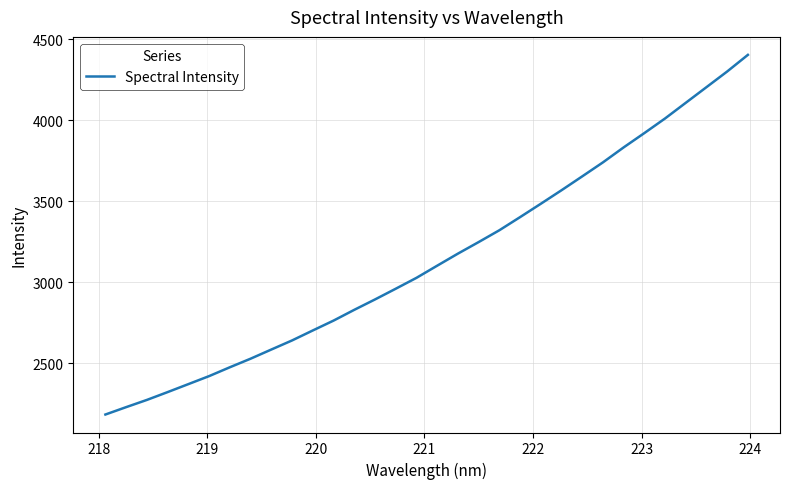

What is the smallest value displayed?

2182.2